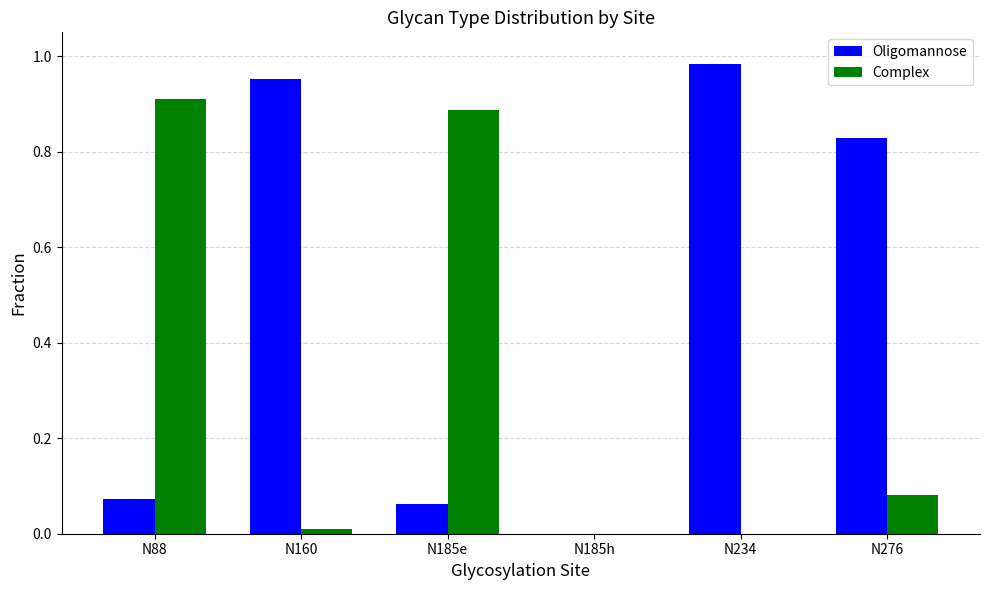

Which series has the widest spread of values?

Oligomannose